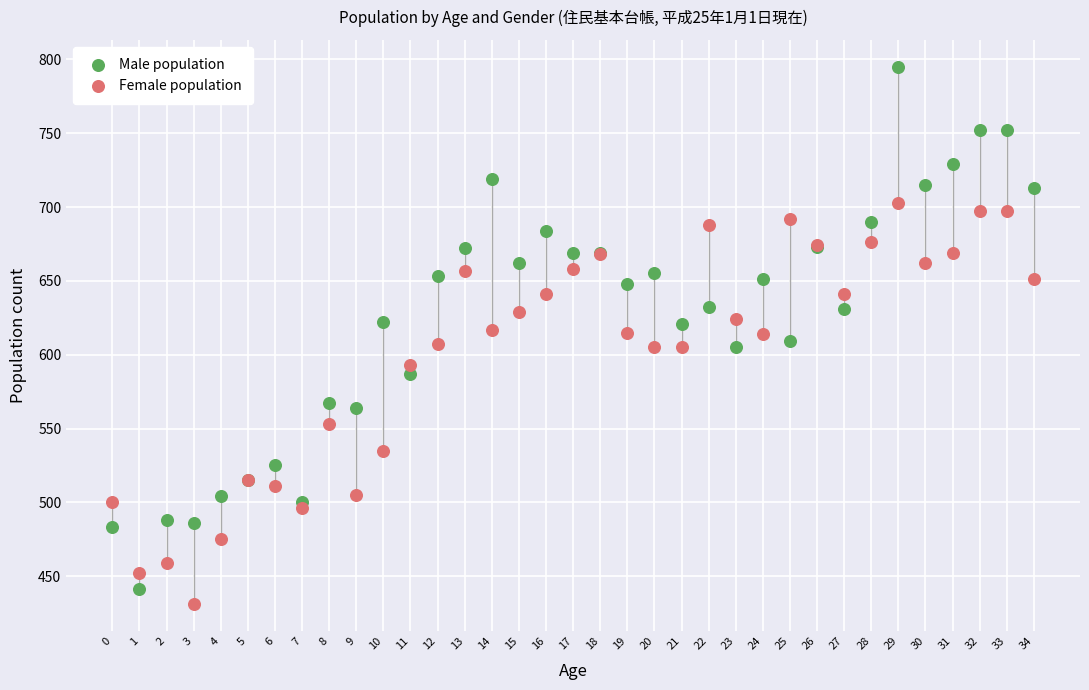

Which series contains the lowest Y value?

Female population